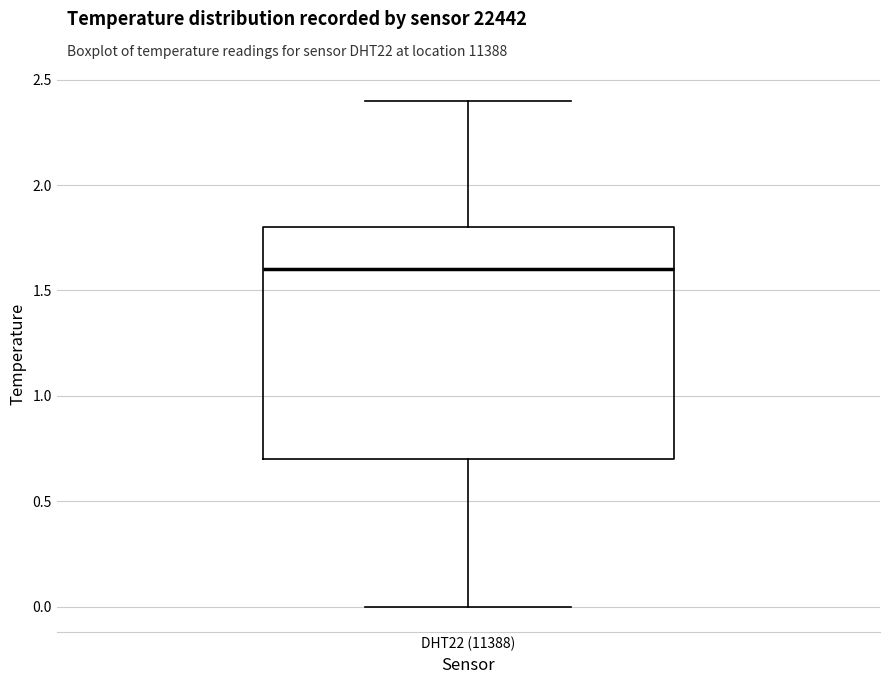

Where does the upper whisker of the box for DHT22 (11388) end on the y-axis? The values are not printed on the chart, so give them approximately, as read against the axis.

2.4